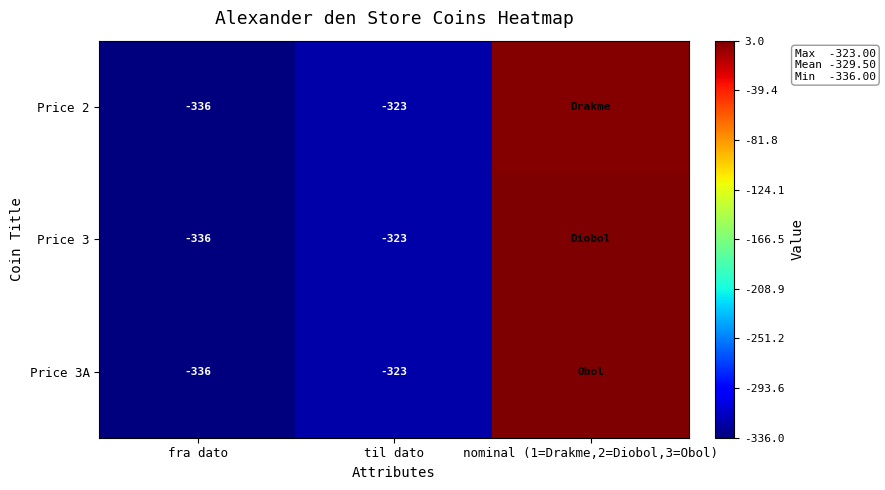

True or false: Price 2 has a value of -220 at til dato.

False